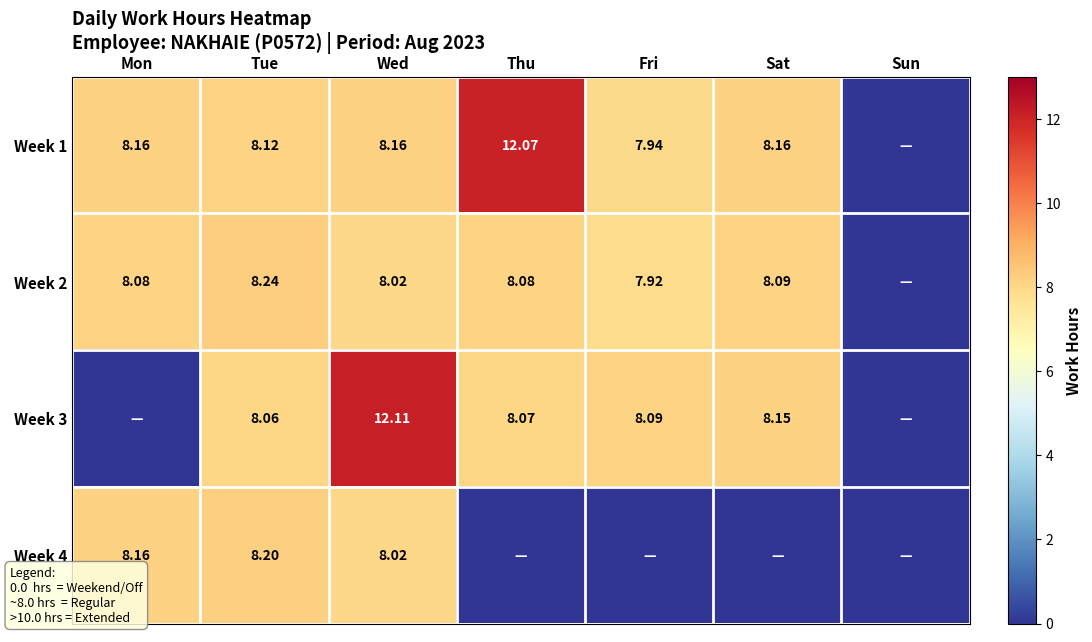

Is the value of Week 2 at Thu greater than the value of Week 1 at Fri?

Yes